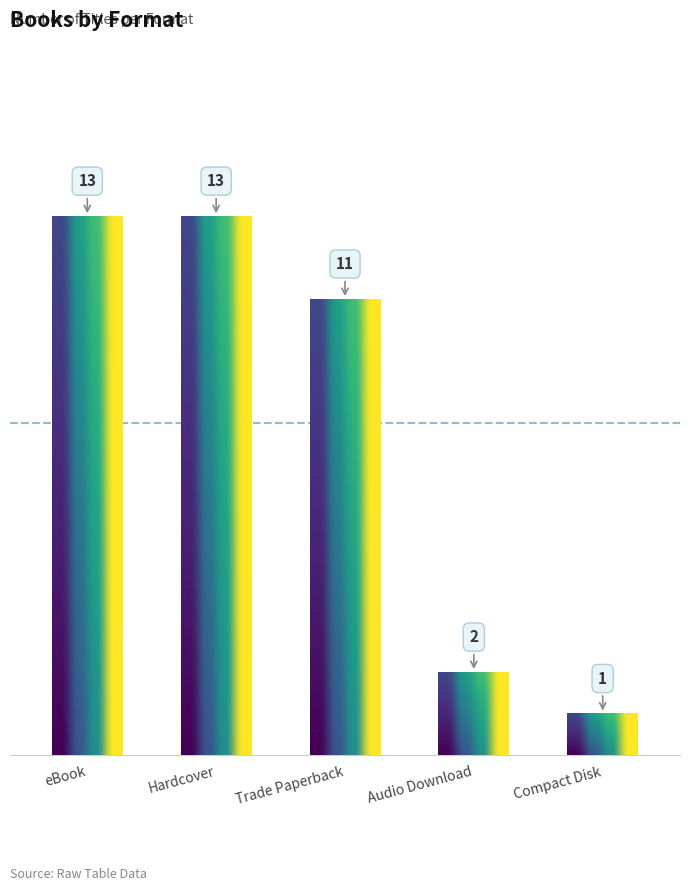

The chart shows a value of 4 at Trade Paperback. True or false?

False